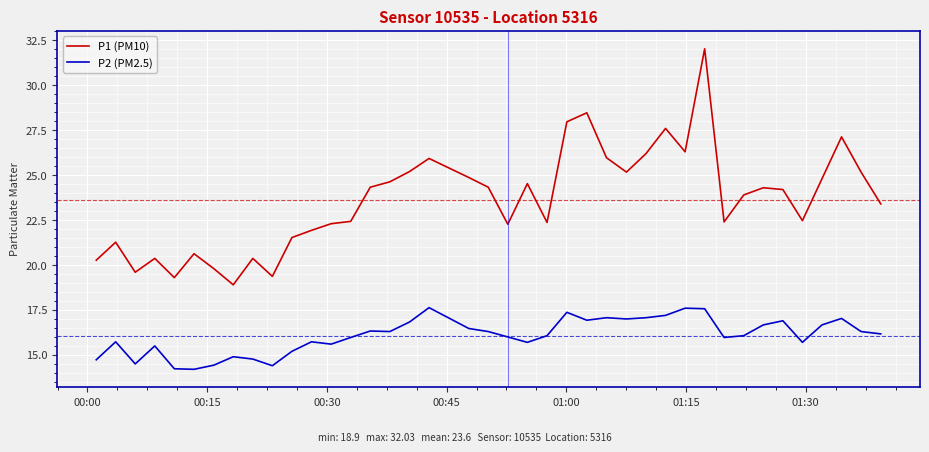

What is the highest value of the P1 (PM10) series?

32.0